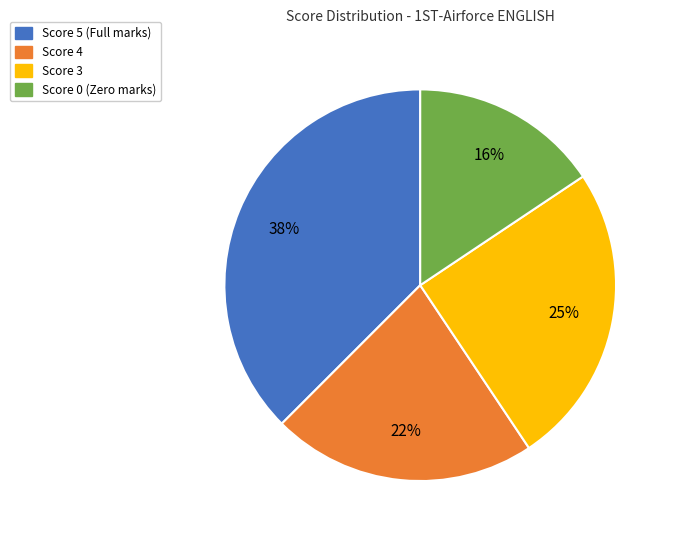

Between Score 0 and Score 5, which is larger?

Score 5